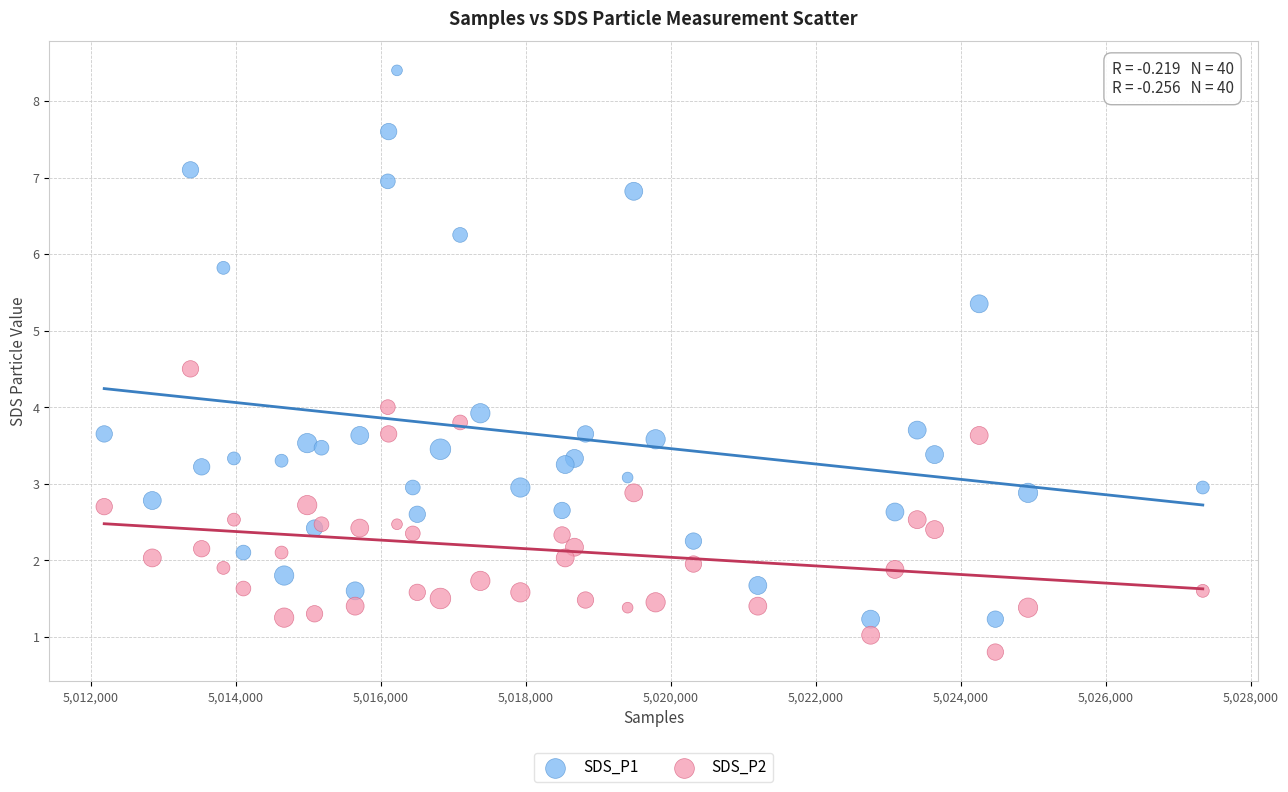

Which series reaches the minimum Y coordinate?

SDS_P2